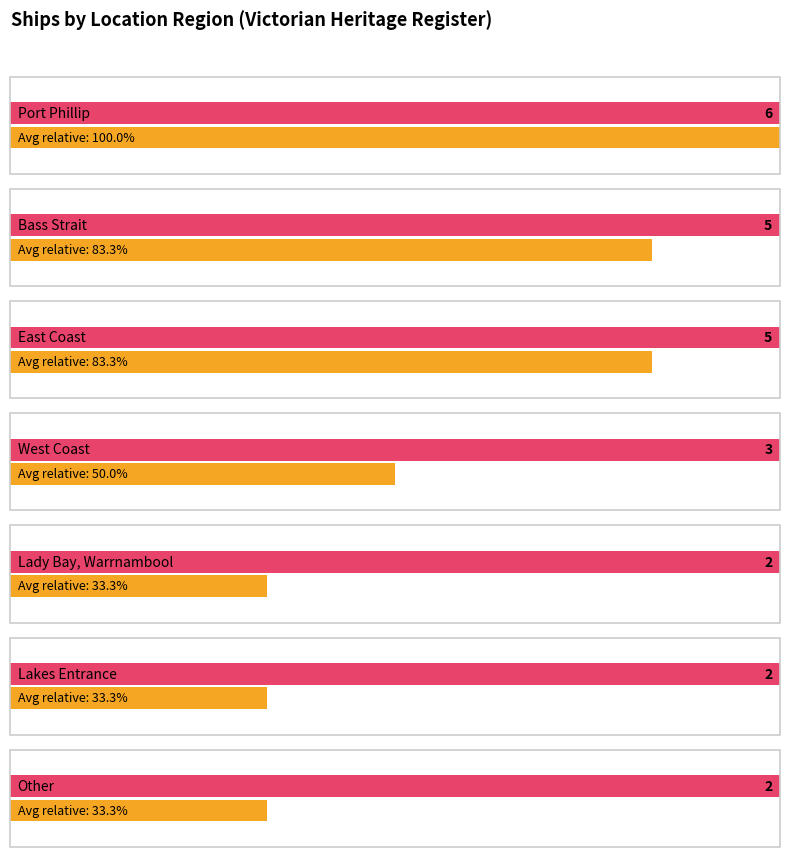

The chart shows a value of 2 at Lady Bay, Warrnambool. True or false?

True